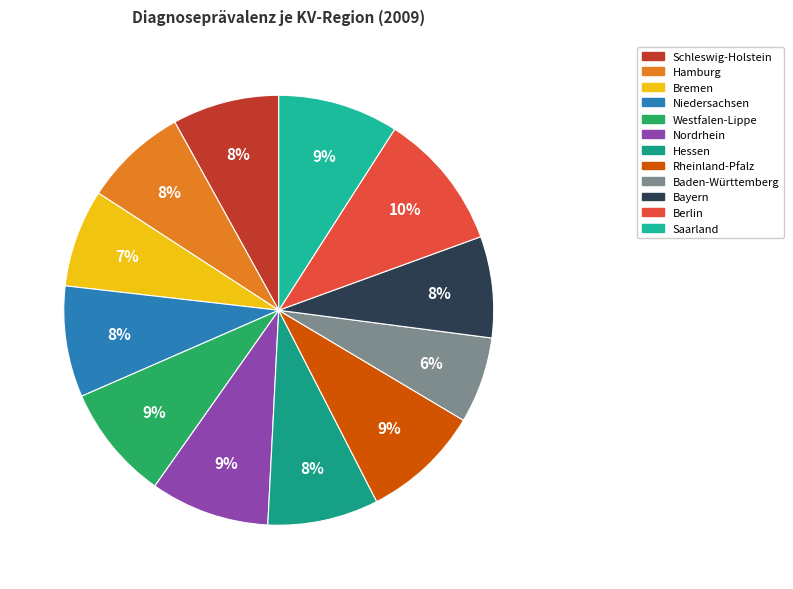

Is it true that Bremen is 12% of the pie?

False